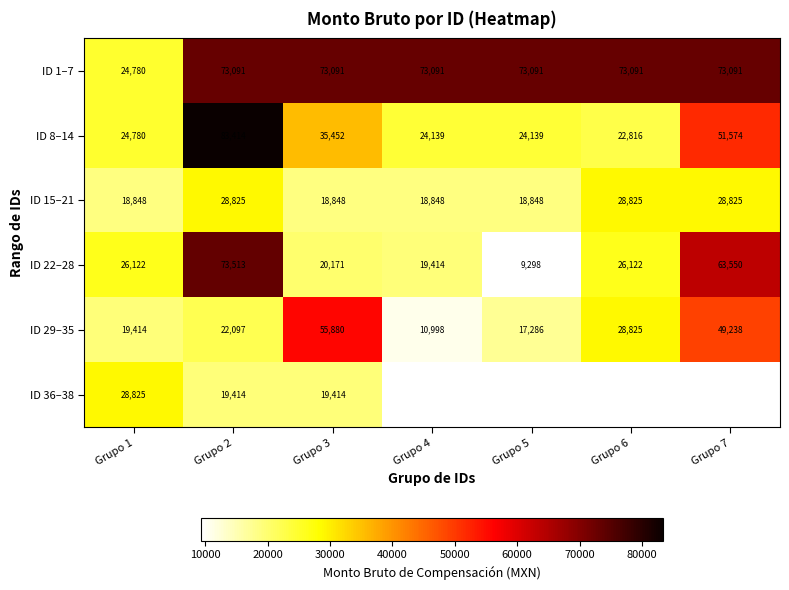

How many data points does each series have?

7